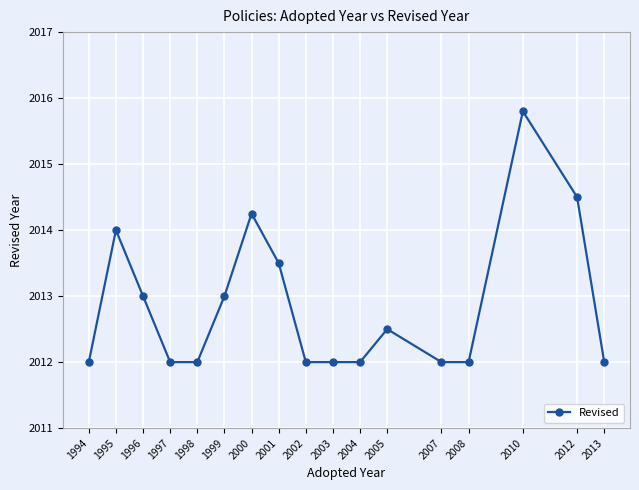

Where is the first local maximum?

1995